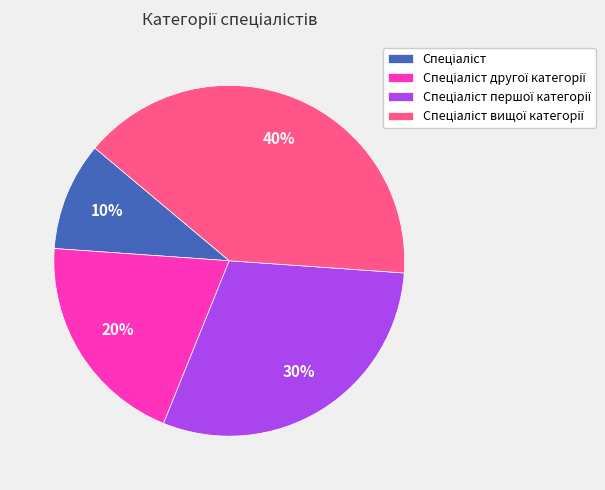

Is there a majority slice in this chart?

No